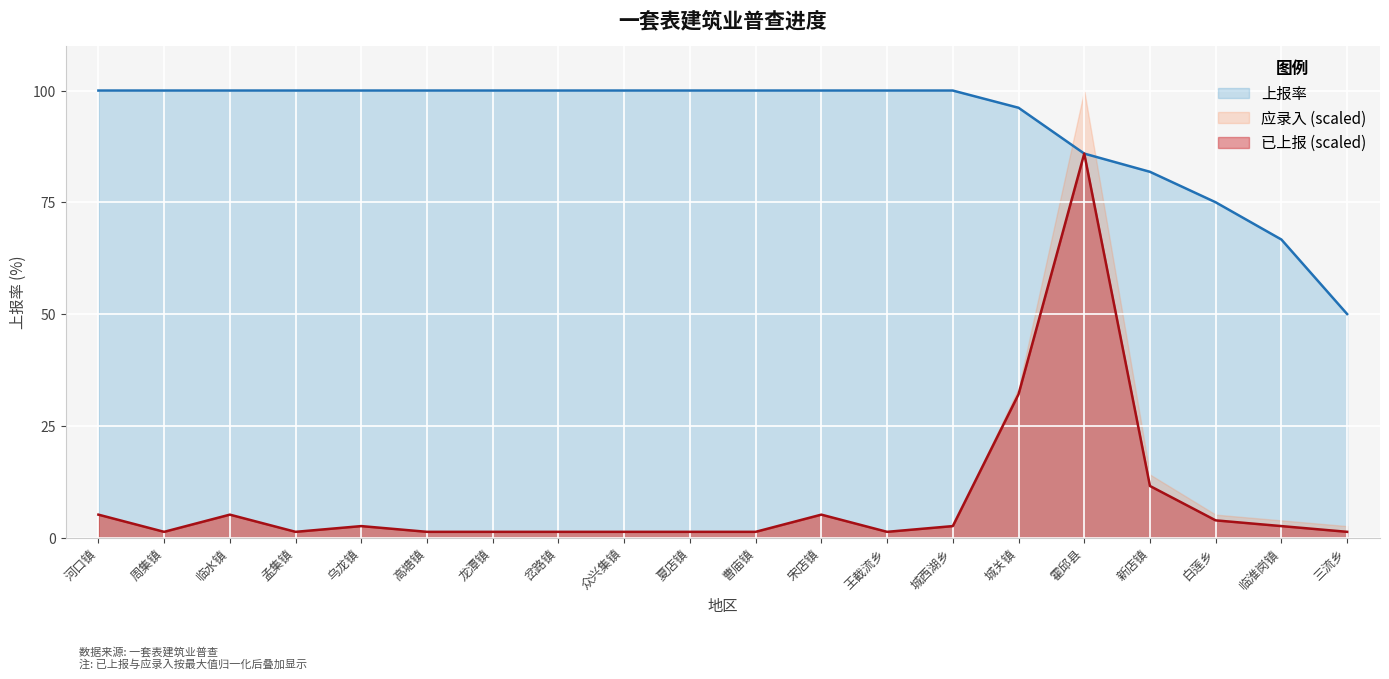

What is the lowest value of the 上报率线 series?

50.0